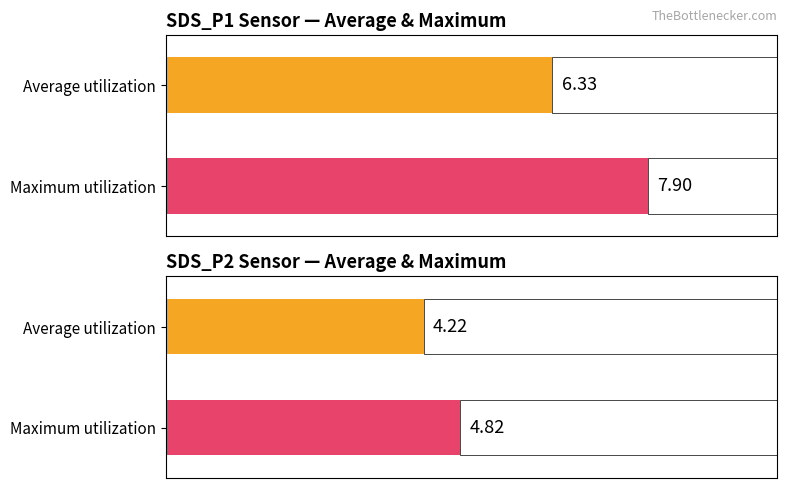

Which series has the largest range (max minus min)?

SDS_P1